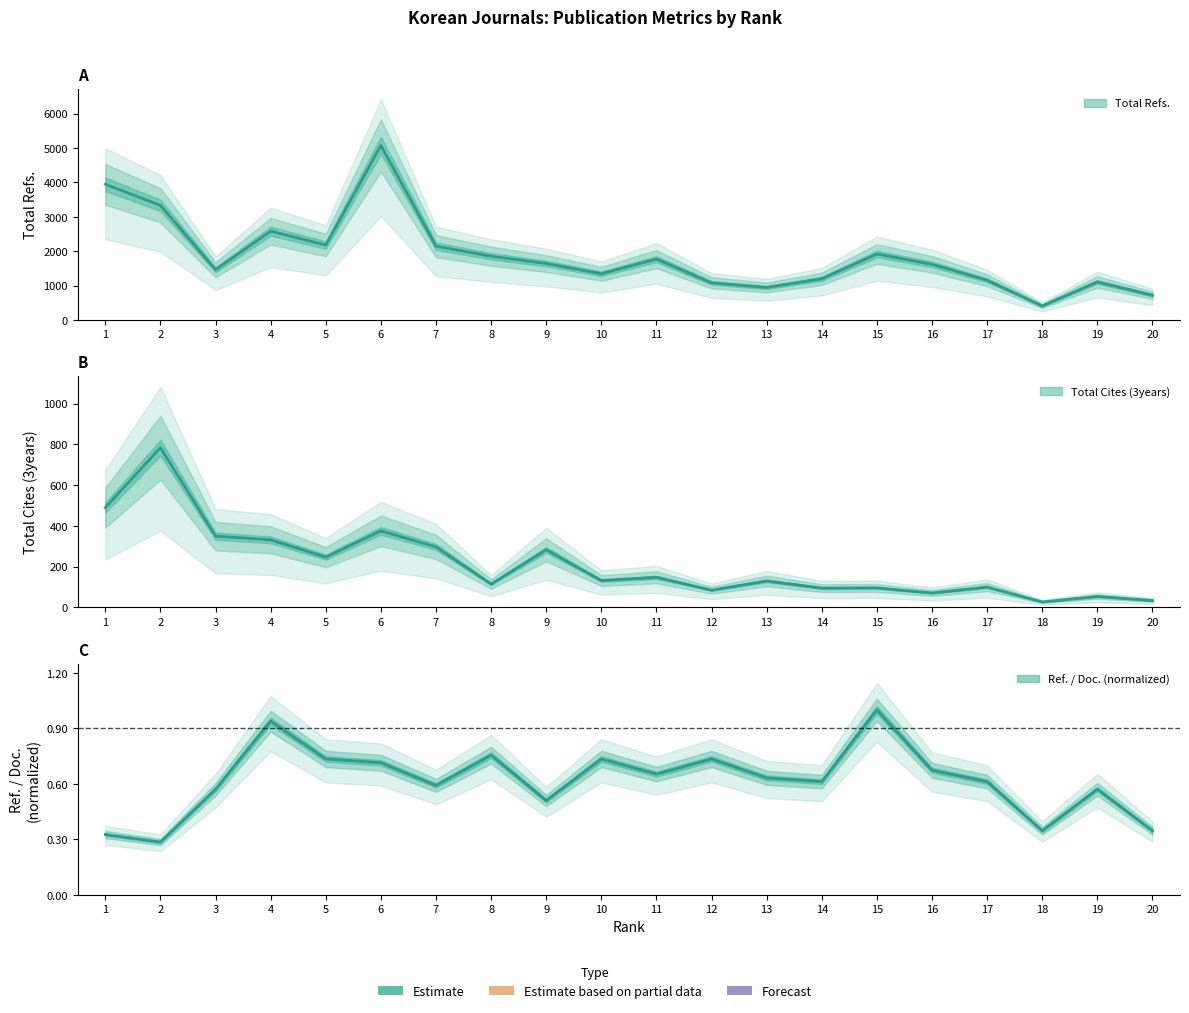

Is it true that Total Refs. equals 2147.0 at 7?

True